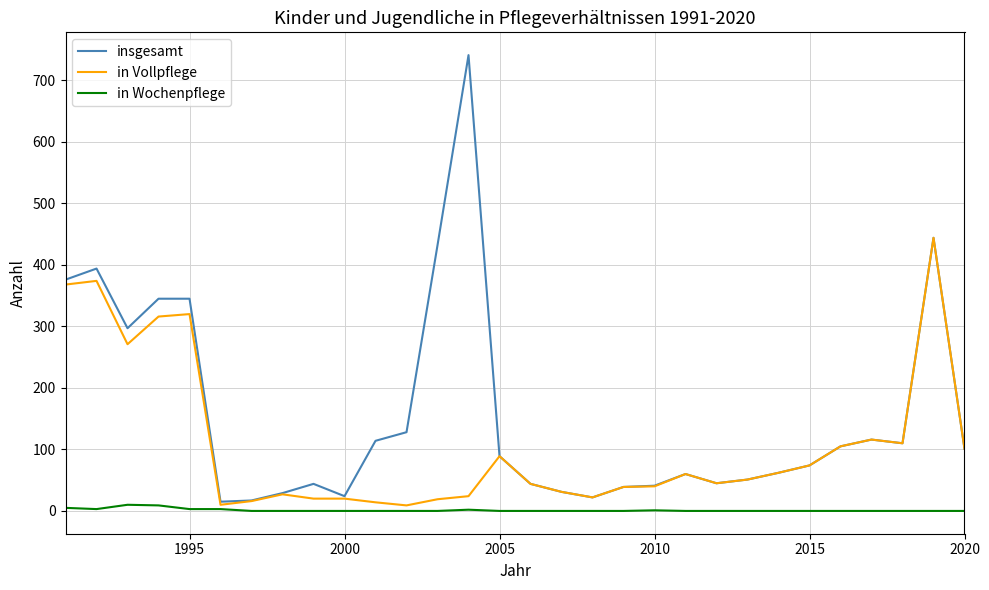

What is the maximum value shown in the chart?

741